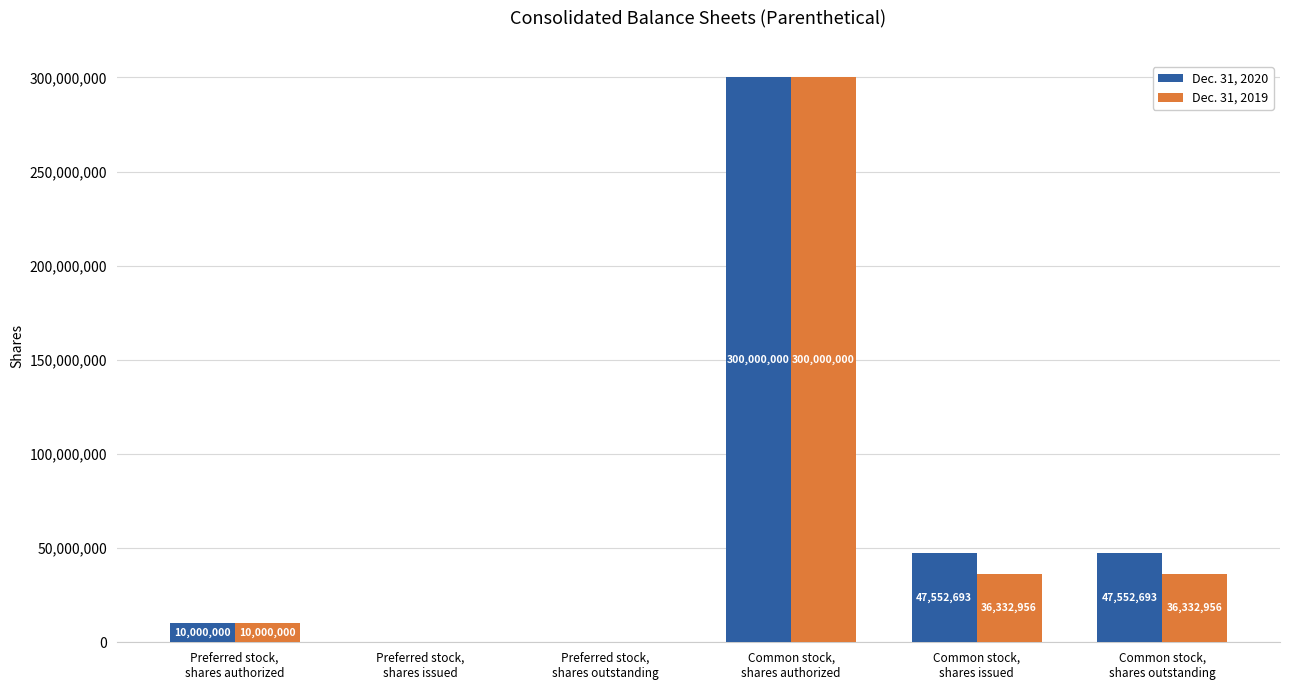

Reading left to right, what are all the values shown in this chart?

Dec. 31, 2020: 10000000	0	0	300000000	47552693	47552693
Dec. 31, 2019: 10000000	0	0	300000000	36332956	36332956